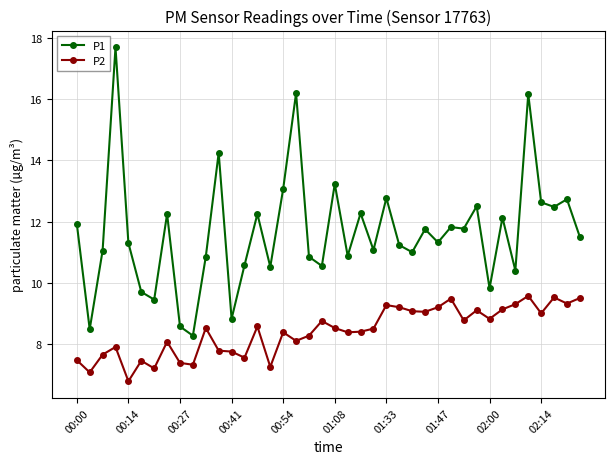

What is the sum of all P2 values?

336.3